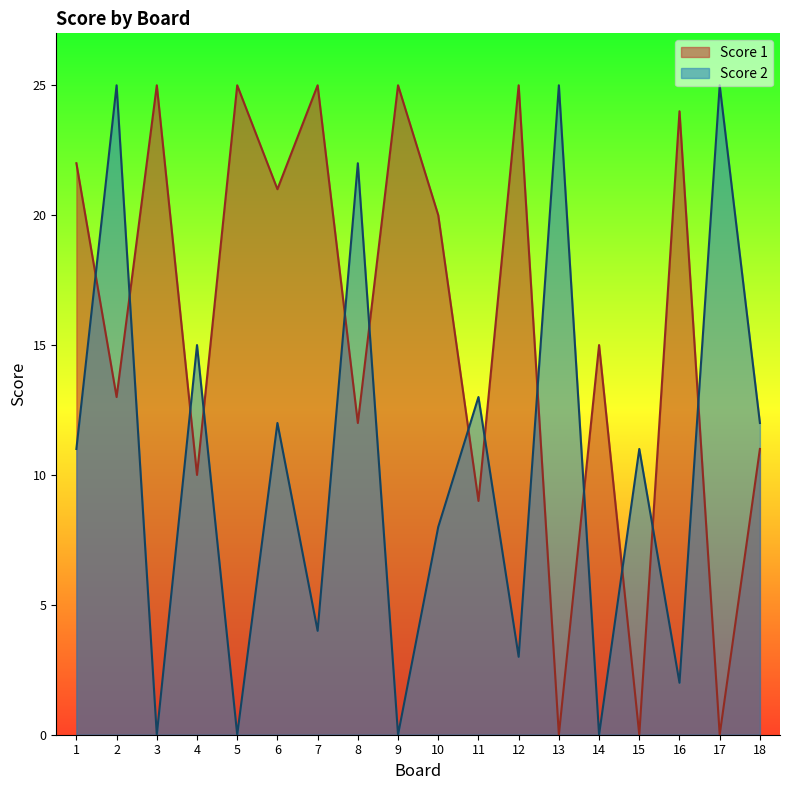

Reading right to left, list all the values displayed in this chart.

Score 1: 11	0	24	0	15	0	25	9	20	25	12	25	21	25	10	25	13	22
Score 2: 12	25	2	11	0	25	3	13	8	0	22	4	12	0	15	0	25	11